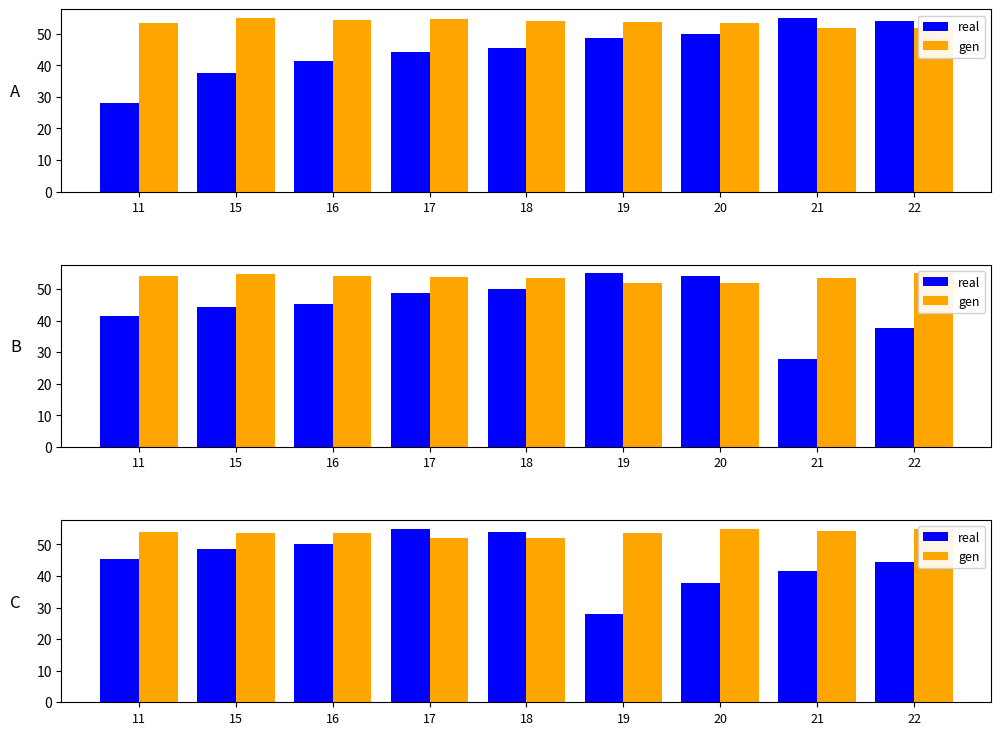

Which category has the highest value in the real series?

17